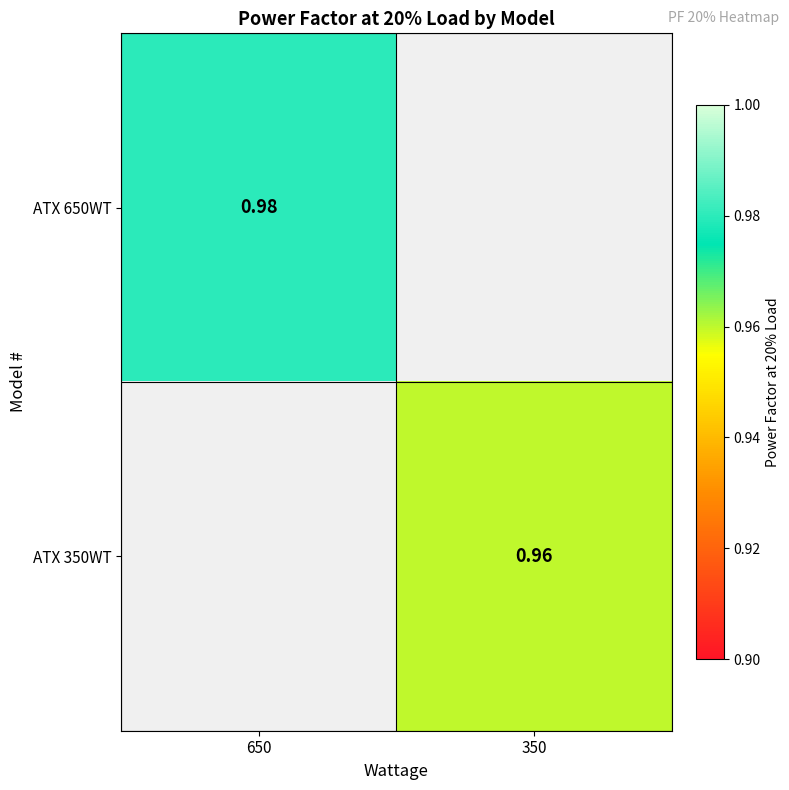

Rank the categories by ATX 650WT value from highest to lowest.

650, 350